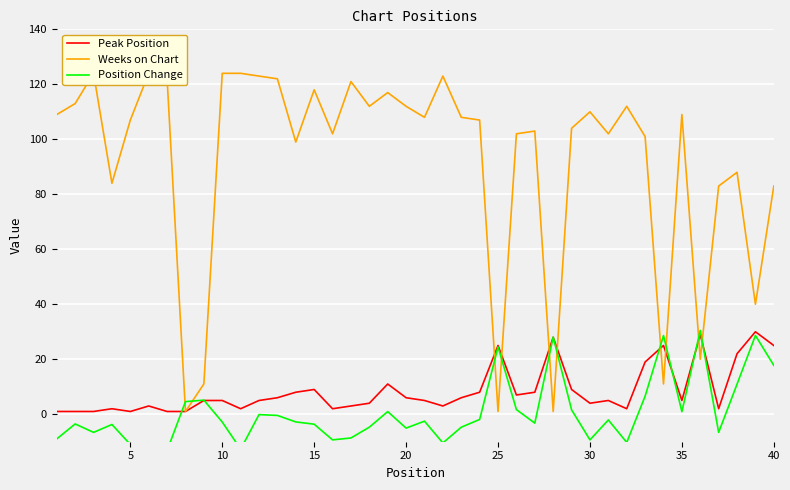

What is the value of the Peak Position point at the 13th from the left?

6.0